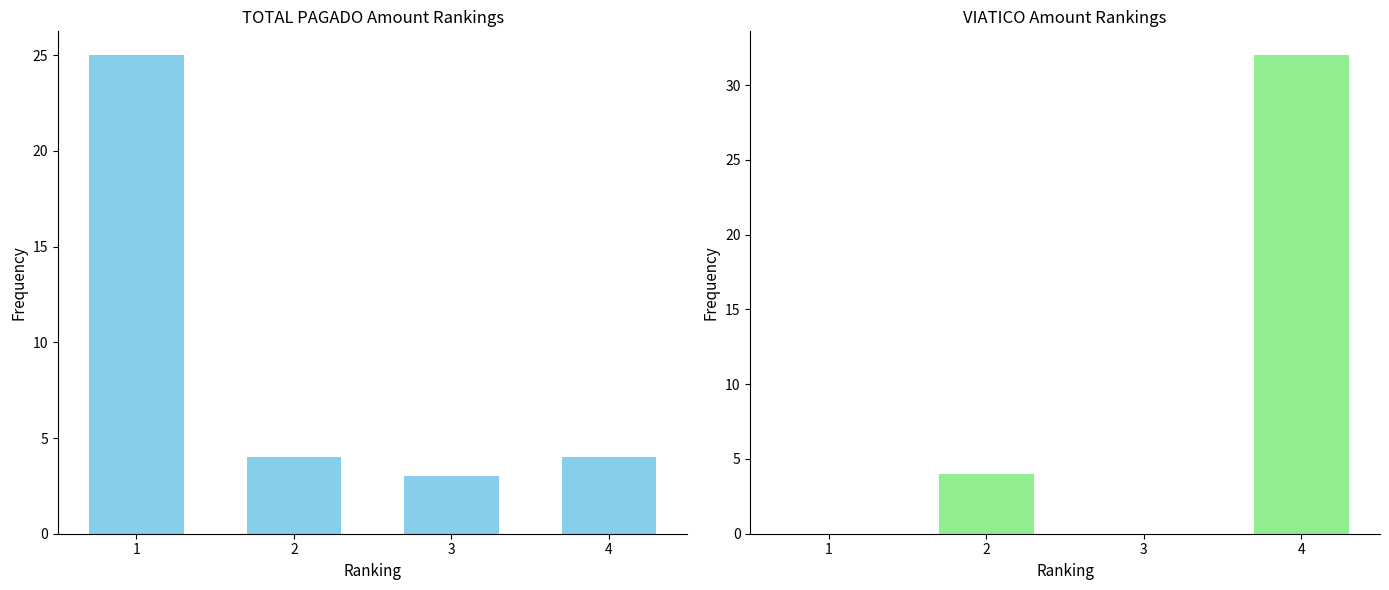

At which category is the sum across all series the highest?

4